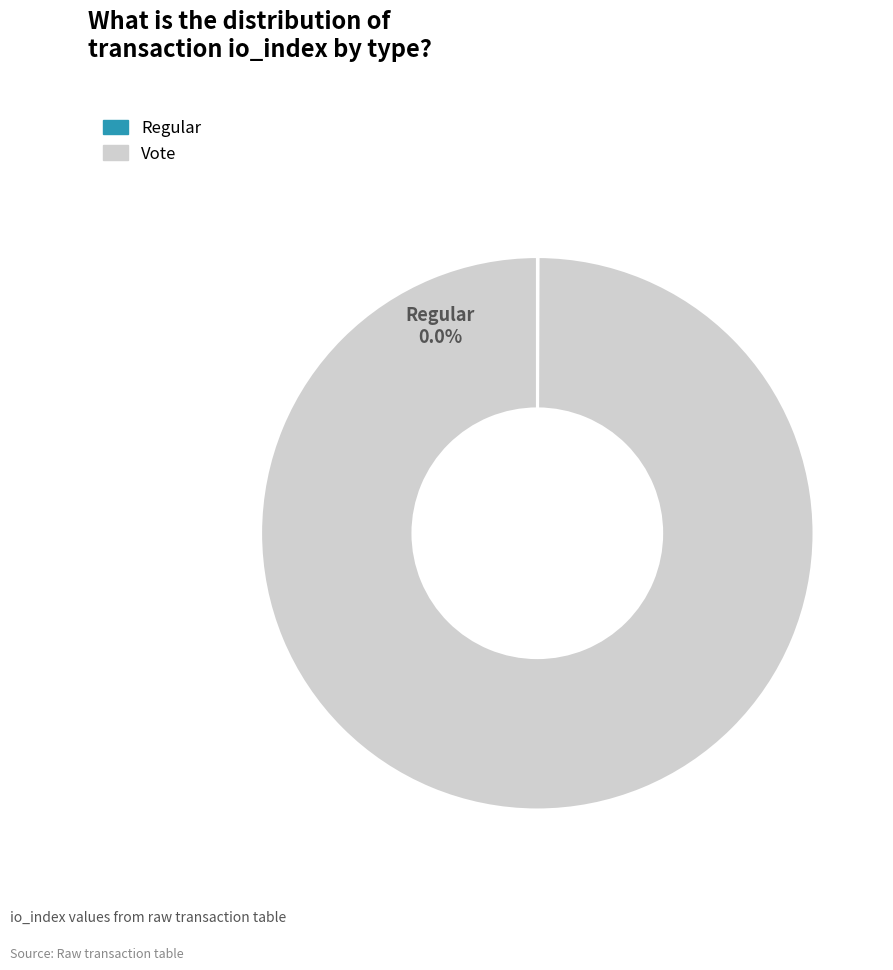

Does any single category account for the majority?

Yes